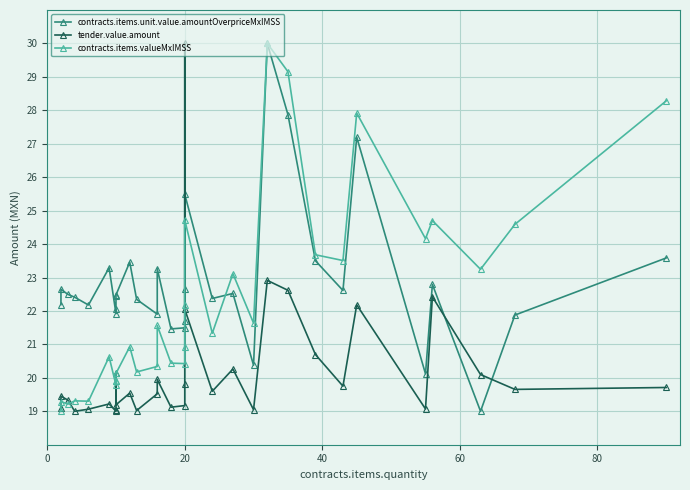

Does the chart display data point markers on the line(s)?

Yes